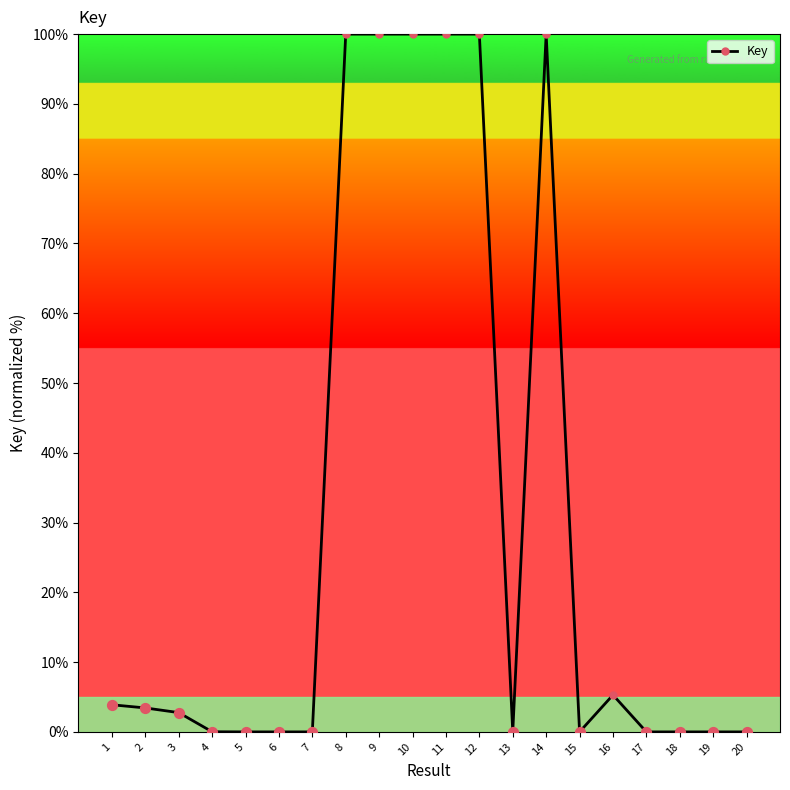

What is the ratio of the value at 12 to the value at 16?

18.9